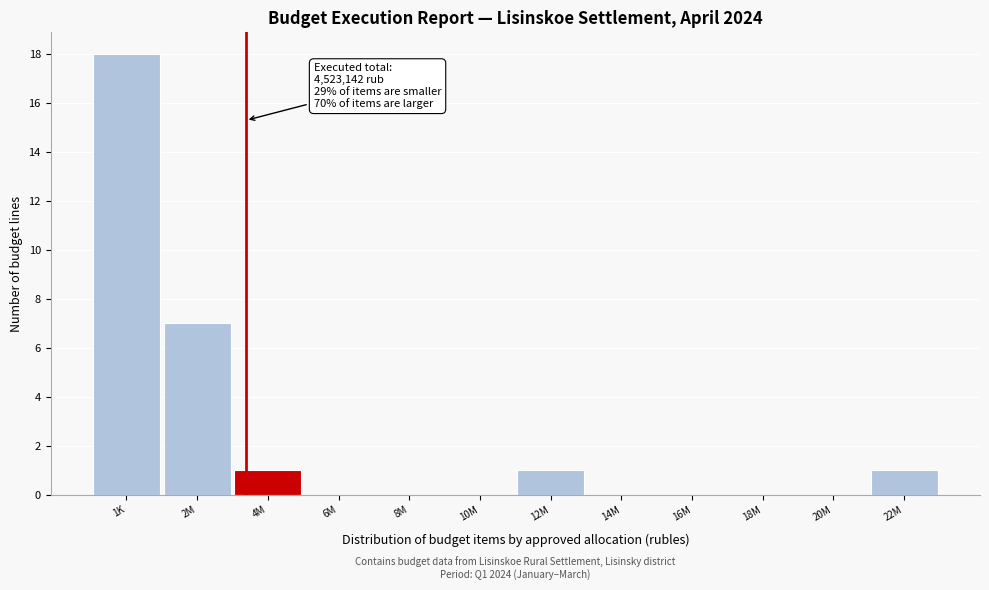

Reading left to right, transcribe all the data shown in this chart.

1K=18	2M=7	4M=1	6M=0	8M=0	10M=0	12M=1	14M=0	16M=0	18M=0	20M=0	22M=1